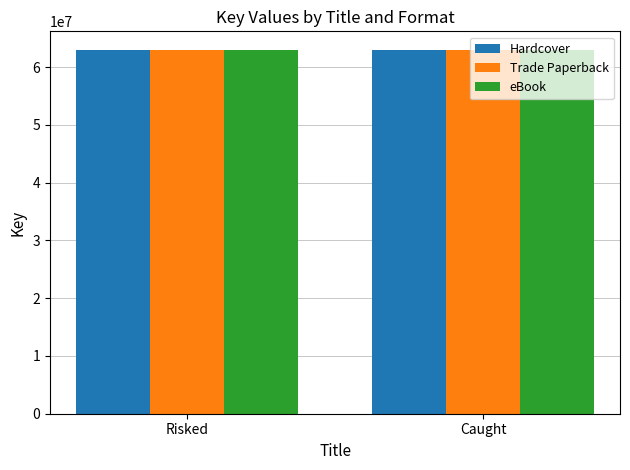

What is the total value across all series at Risked?

189137394